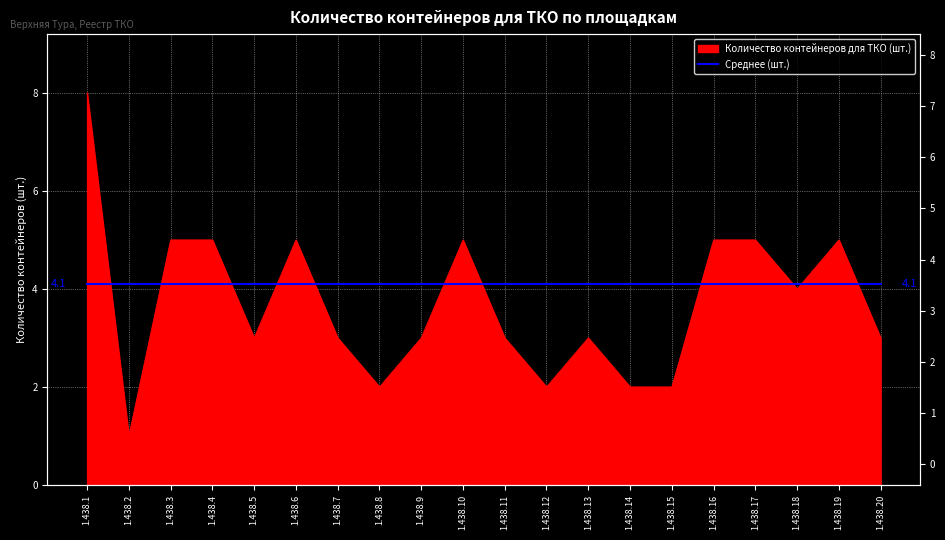

Rank the categories by value from lowest to highest.

1.438.2, 1.438.8, 1.438.12, 1.438.14, 1.438.15, 1.438.5, 1.438.7, 1.438.9, 1.438.11, 1.438.13, 1.438.20, 1.438.18, 1.438.3, 1.438.4, 1.438.6, 1.438.10, 1.438.16, 1.438.17, 1.438.19, 1.438.1